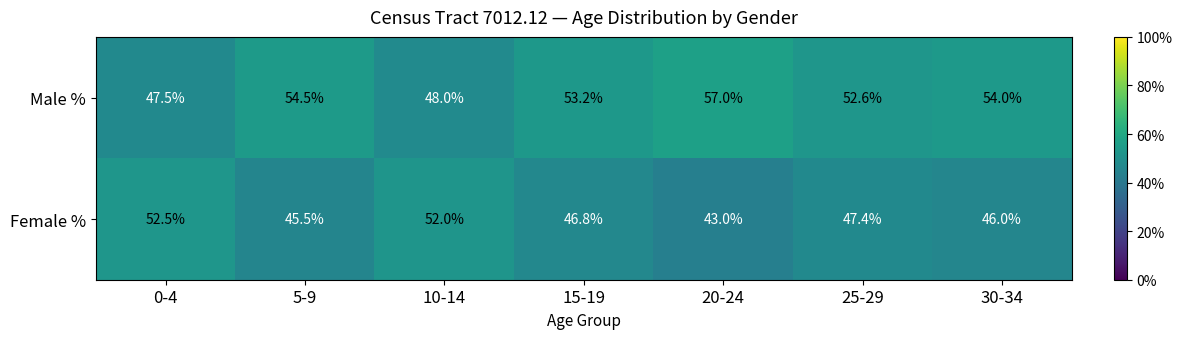

Which category has the lowest value in the Female % series?

20-24